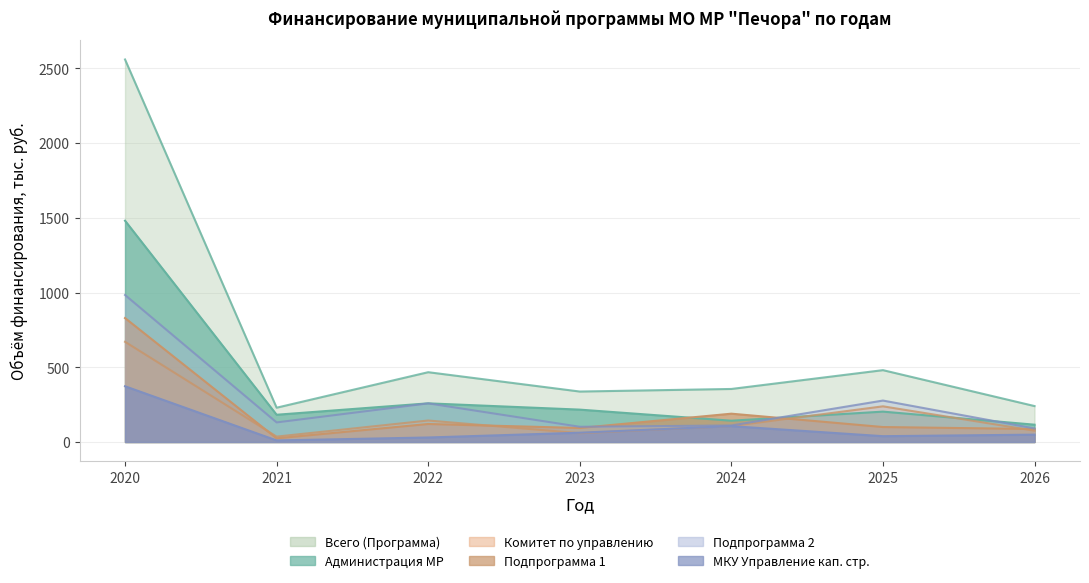

What is the spread (max minus min) of values at 2022?

437.0